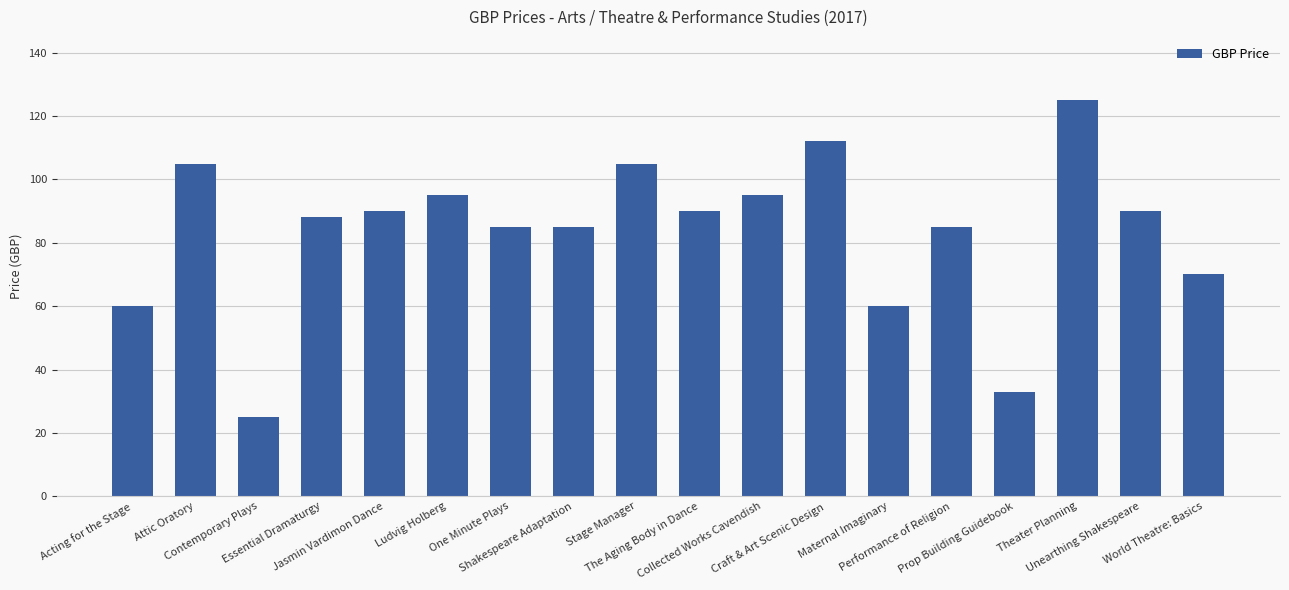

What is the difference between the maximum and minimum values?

100.0